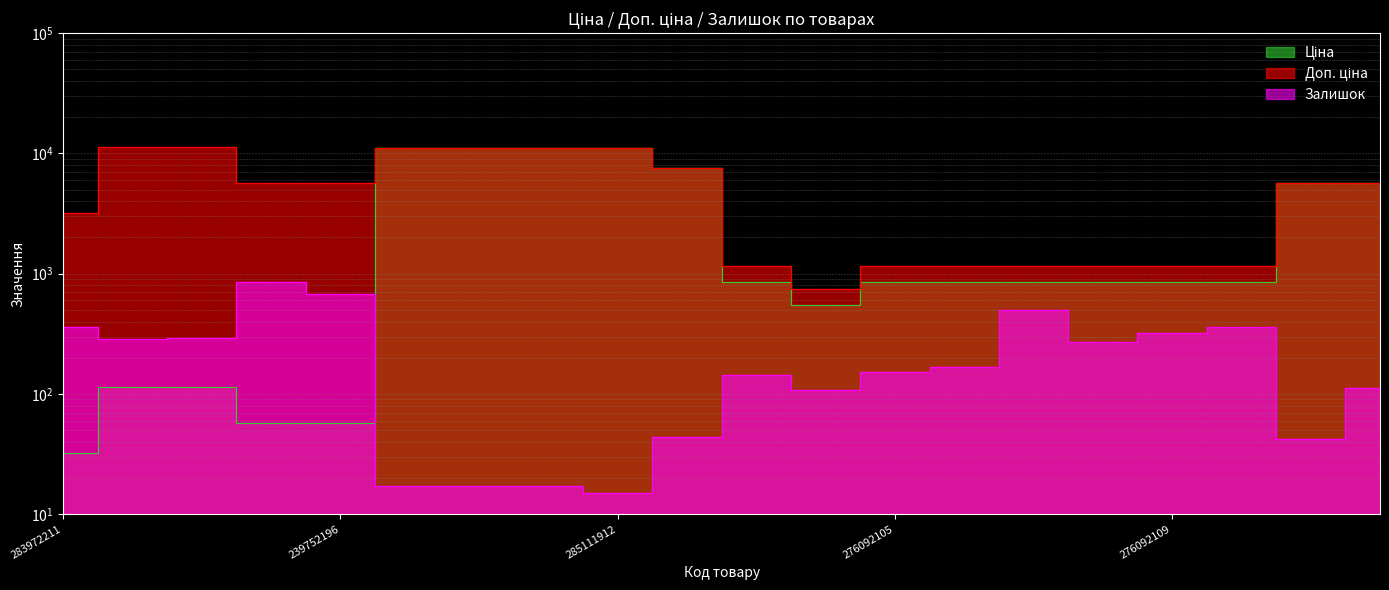

Between which two adjacent categories do Залишок and Ціна first intersect?

239752196 and 285112220